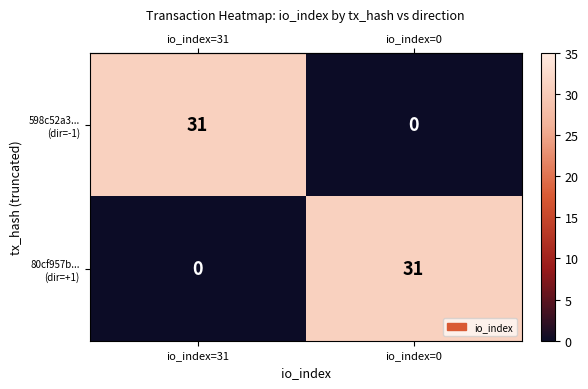

What is the total value across all series at io_index=31?

31